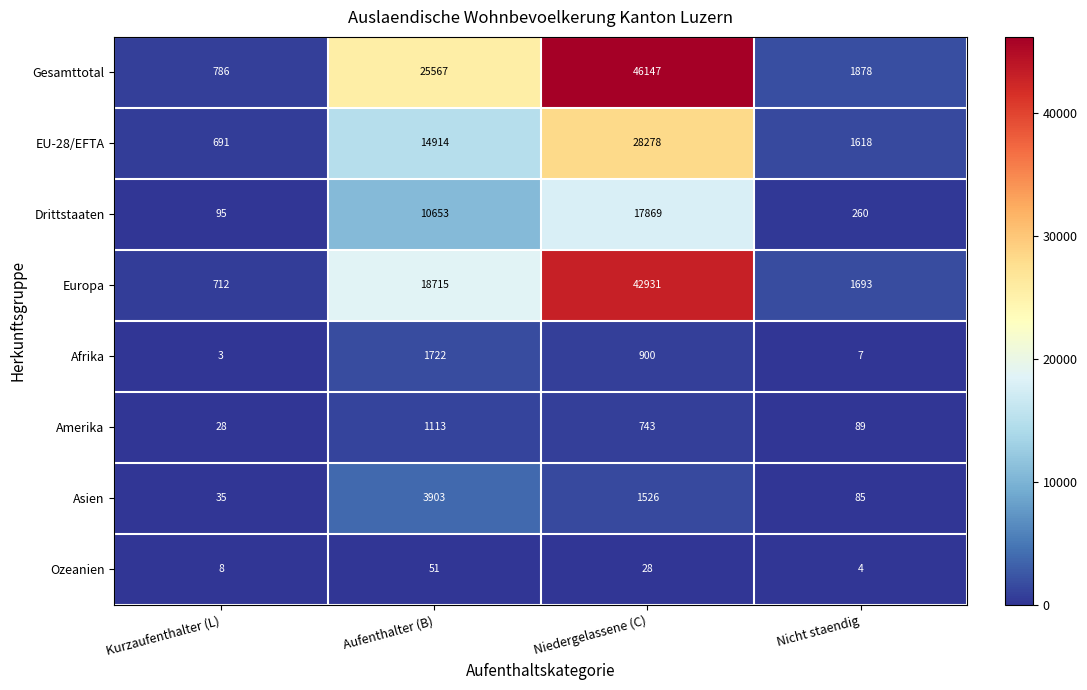

What is the approximate value of Europa at Niedergelassene (C)?

42931